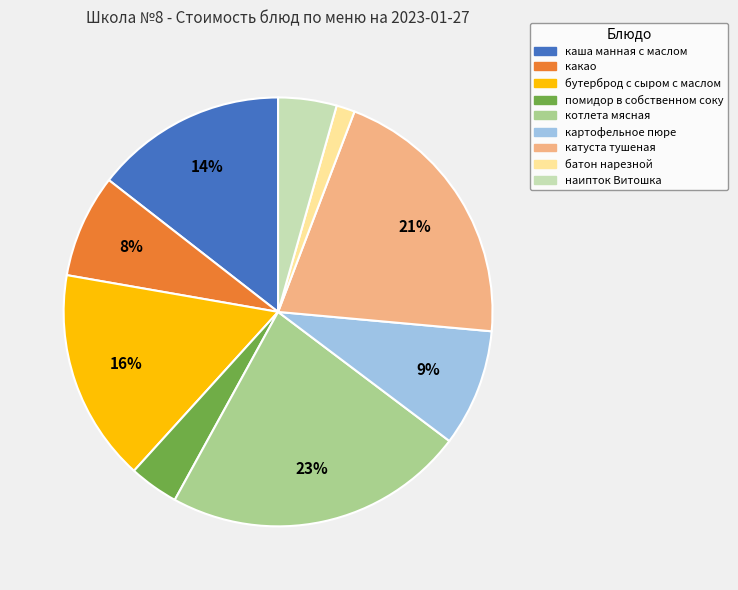

Count the number of slices in the pie.

9